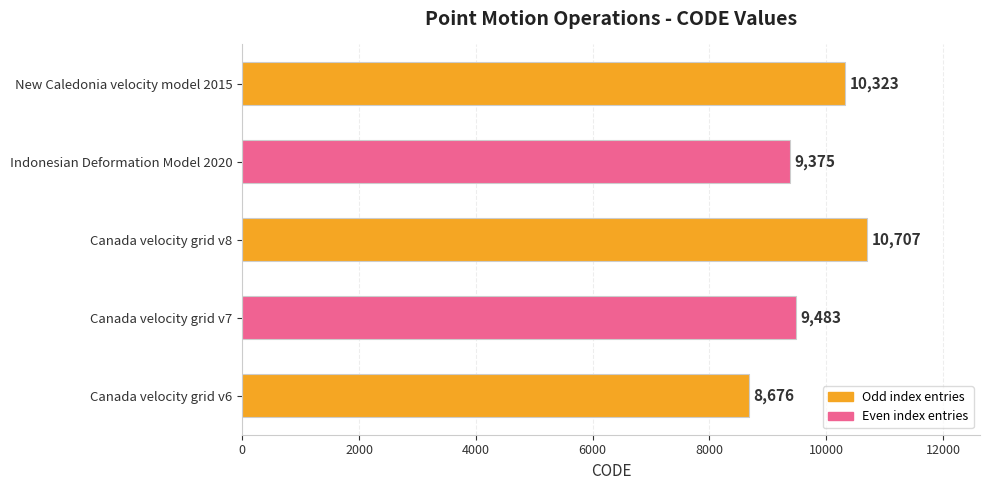

Are the bars horizontal?

Yes